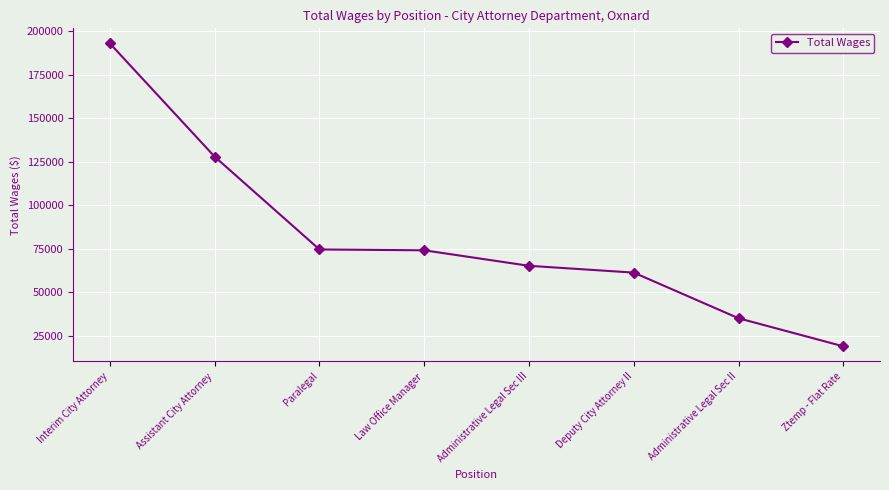

What is the label of the 2nd point from the left?

Assistant City Attorney